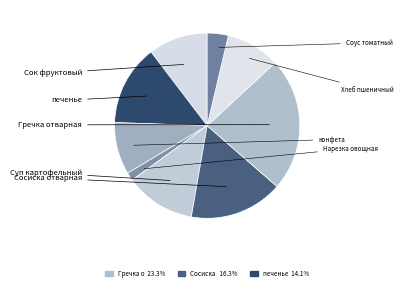

Is there a majority slice in this chart?

No